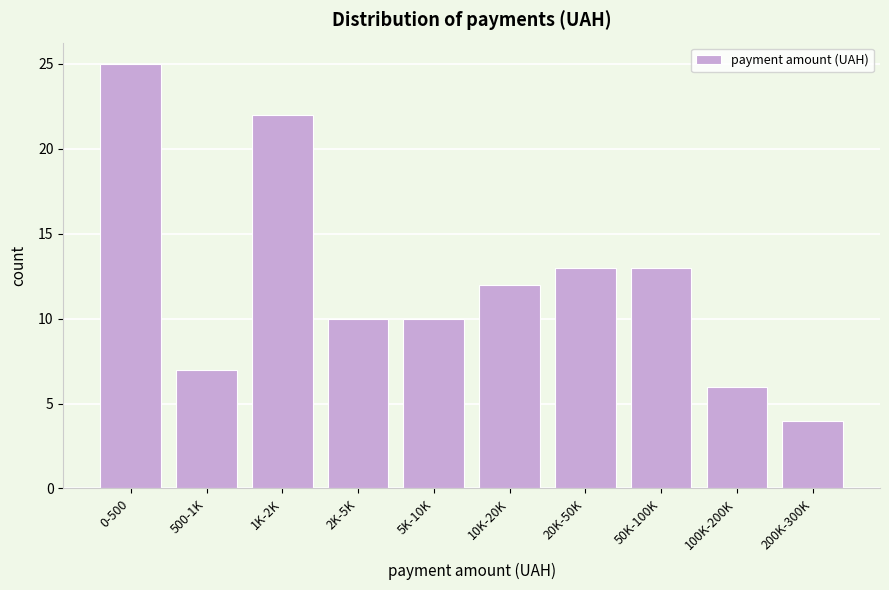

Reading right to left, list all the values displayed in this chart.

200K-300K=4	100K-200K=6	50K-100K=13	20K-50K=13	10K-20K=12	5K-10K=10	2K-5K=10	1K-2K=22	500-1K=7	0-500=25